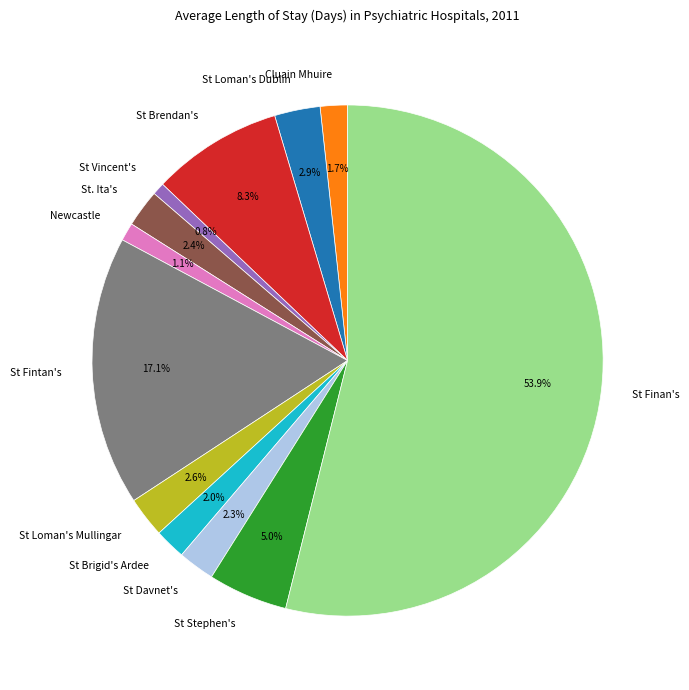

Which has a higher value, St Brigid's Ardee or St Finan's?

St Finan's